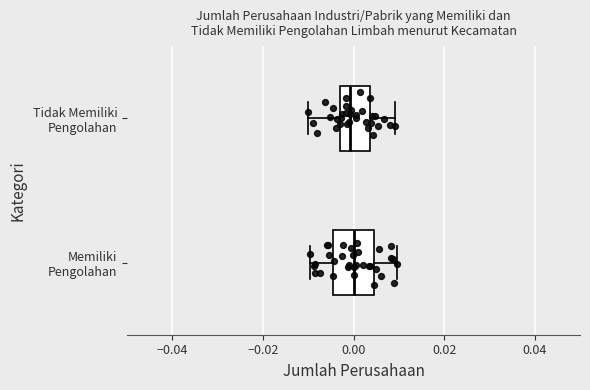

Which box is the widest, from its left edge to its right edge?

Memiliki Pengolahan